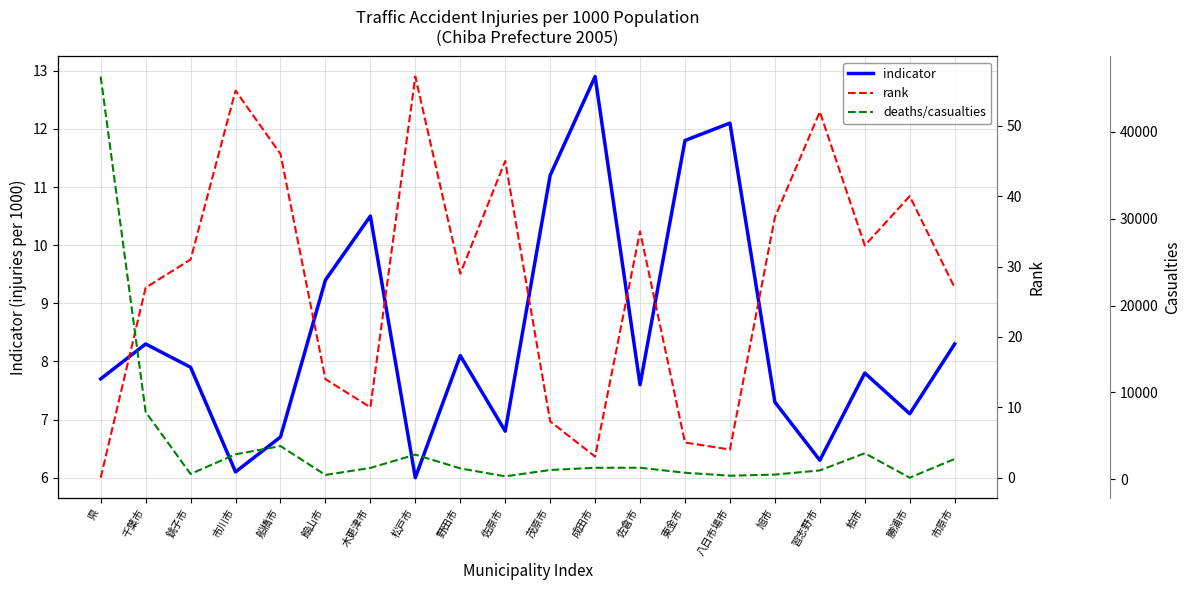

Where is the first local maximum for indicator?

千葉市